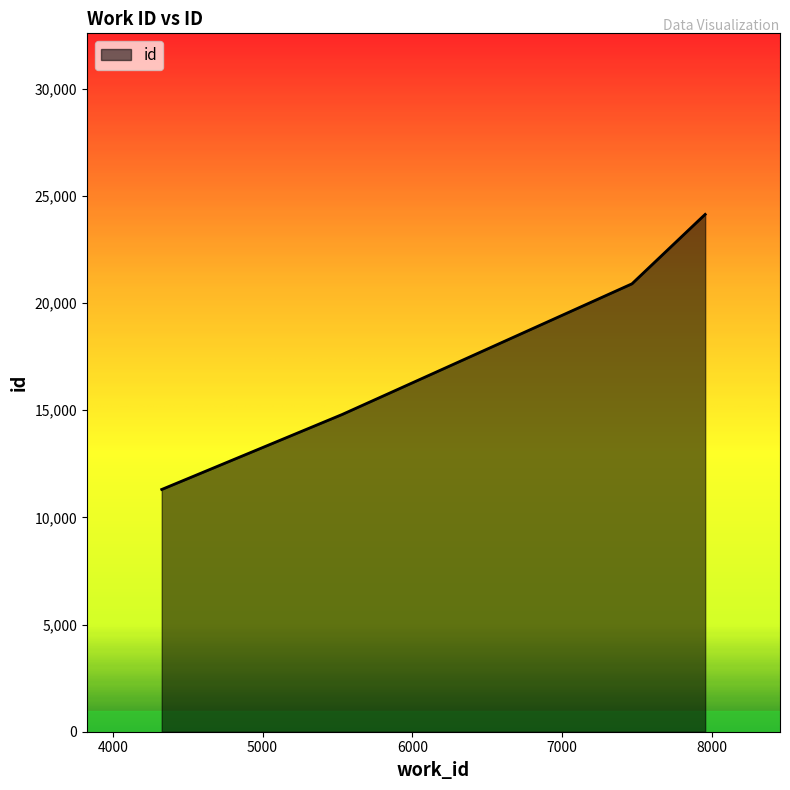

What is the average value?

19010